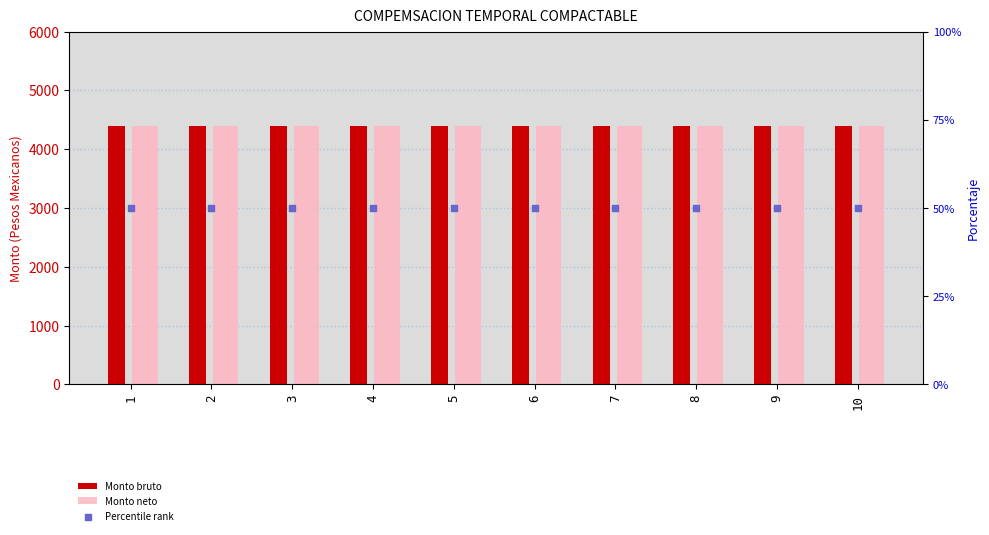

At which category is the sum across all series the highest?

1